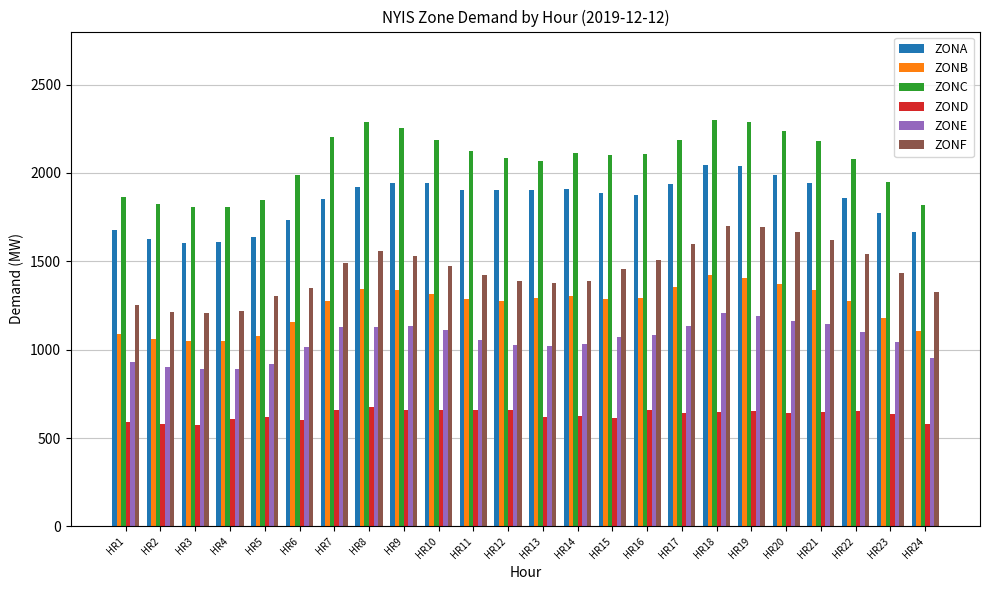

What is the difference between the second highest and second lowest values in the ZONA series?

431